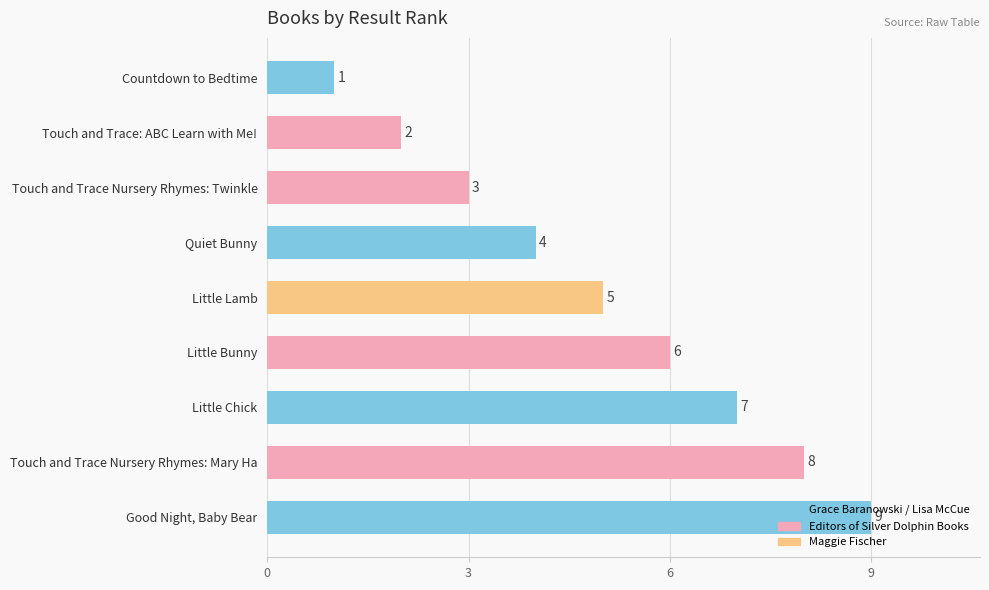

How many data points are less than 5?

4